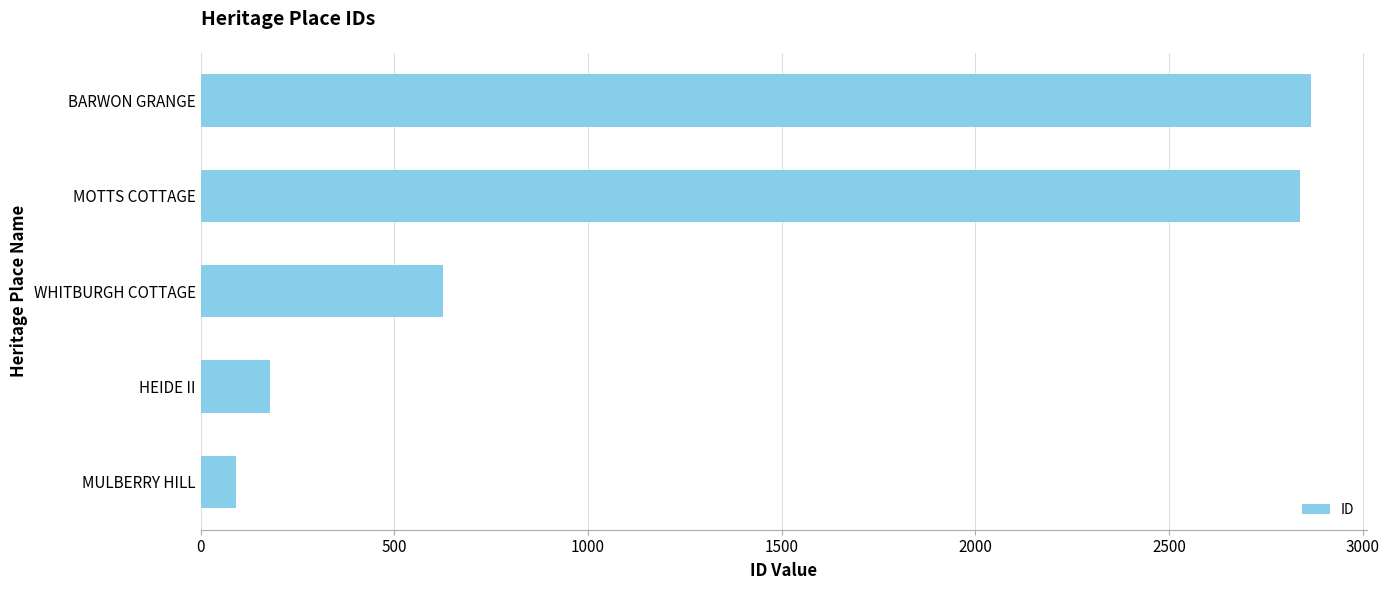

What is the sum of all values?

6603